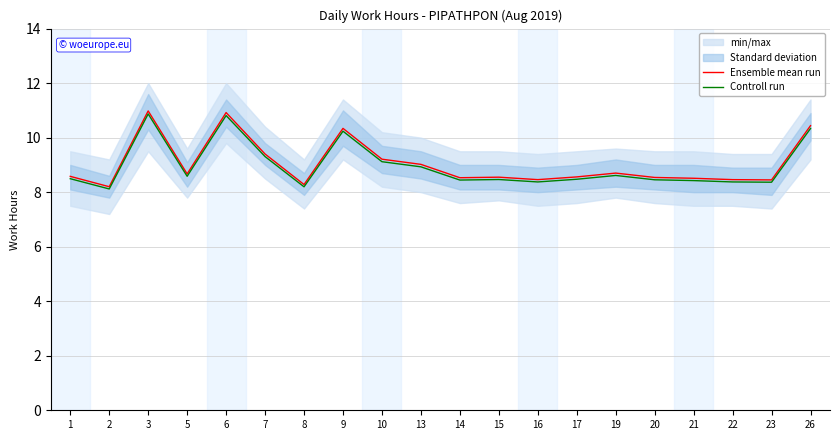

Reading right to left, extract all data points from this chart.

Ensemble mean run: 26=10.4	23=8.4	22=8.5	21=8.5	20=8.5	19=8.7	17=8.6	16=8.5	15=8.6	14=8.5	13=9.0	10=9.2	9=10.3	8=8.3	7=9.4	6=10.9	5=8.7	3=11.0	2=8.2	1=8.6
Controll run: 26=10.3	23=8.4	22=8.4	21=8.4	20=8.5	19=8.6	17=8.5	16=8.4	15=8.5	14=8.4	13=8.9	10=9.1	9=10.2	8=8.2	7=9.3	6=10.8	5=8.6	3=10.9	2=8.1	1=8.5